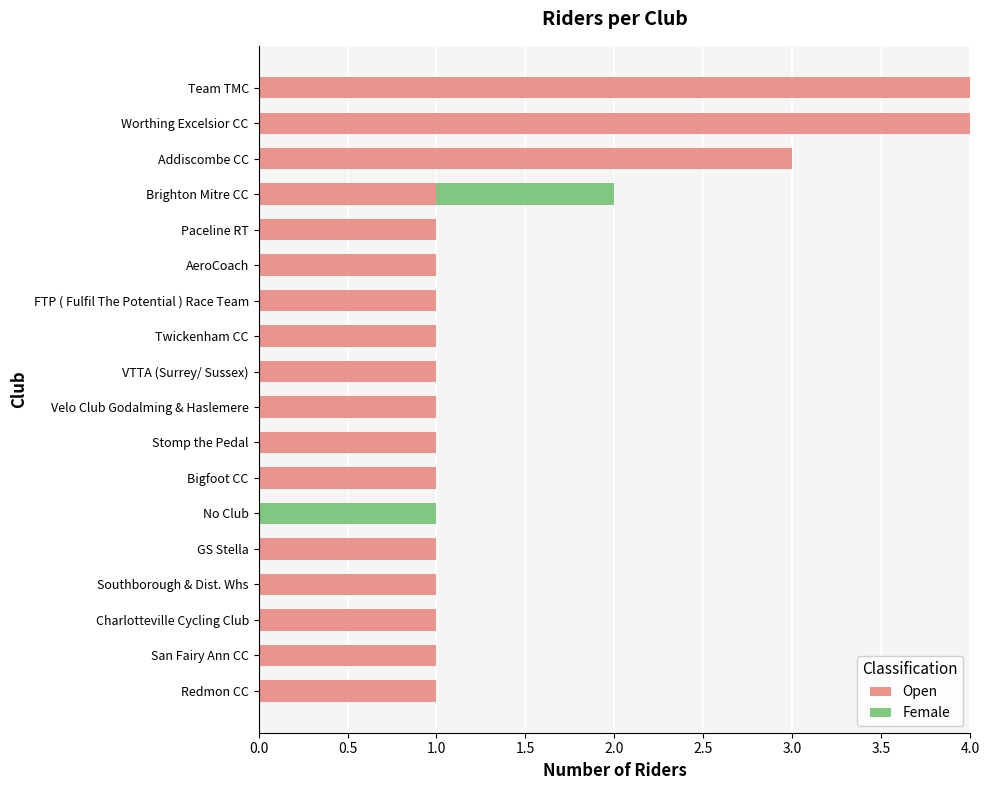

The Open series shows 1 at VTTA (Surrey/ Sussex). True or false?

True